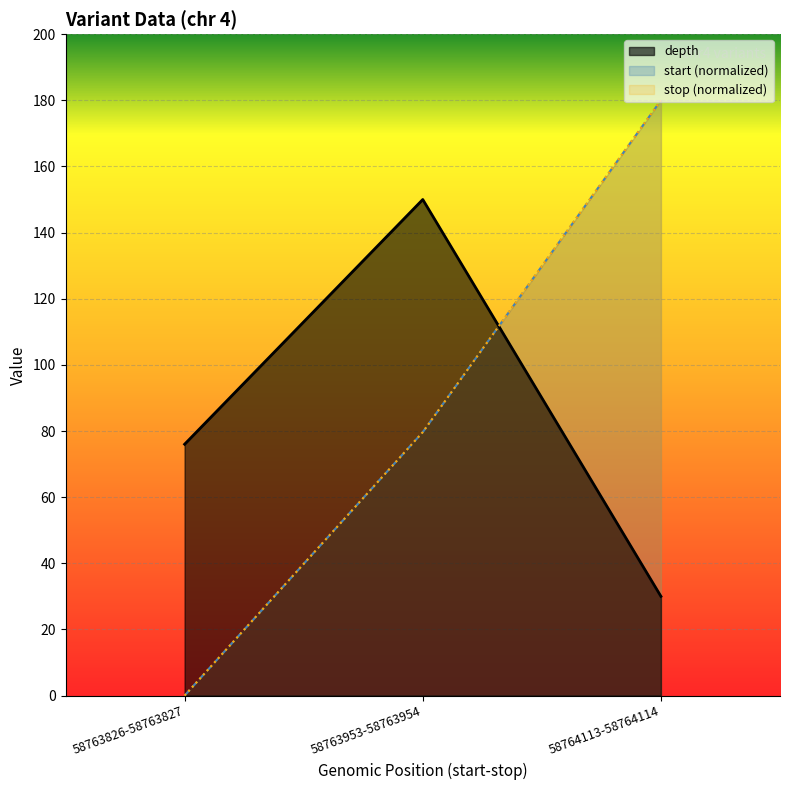

Count the number of categories in the chart.

3